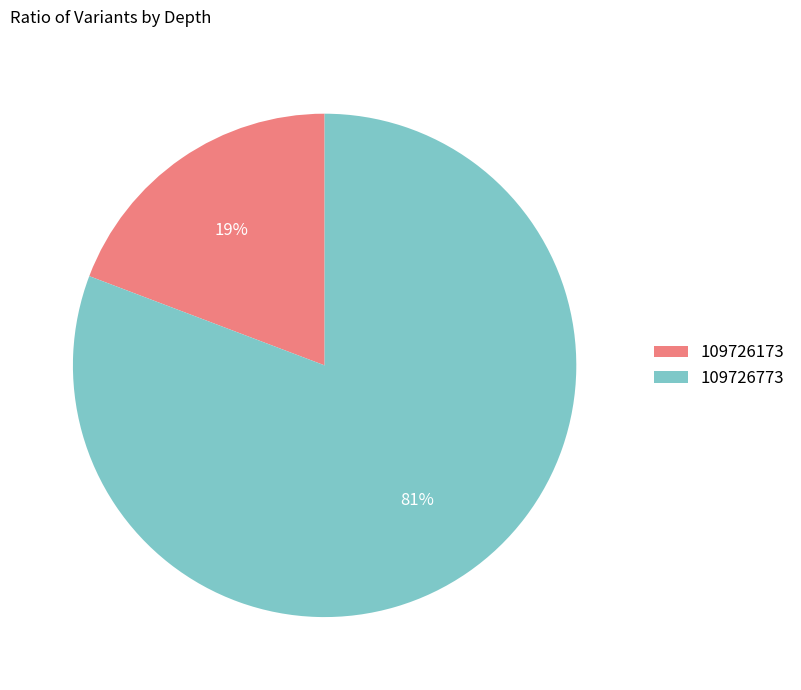

Rank the categories by value from highest to lowest.

109726773, 109726173